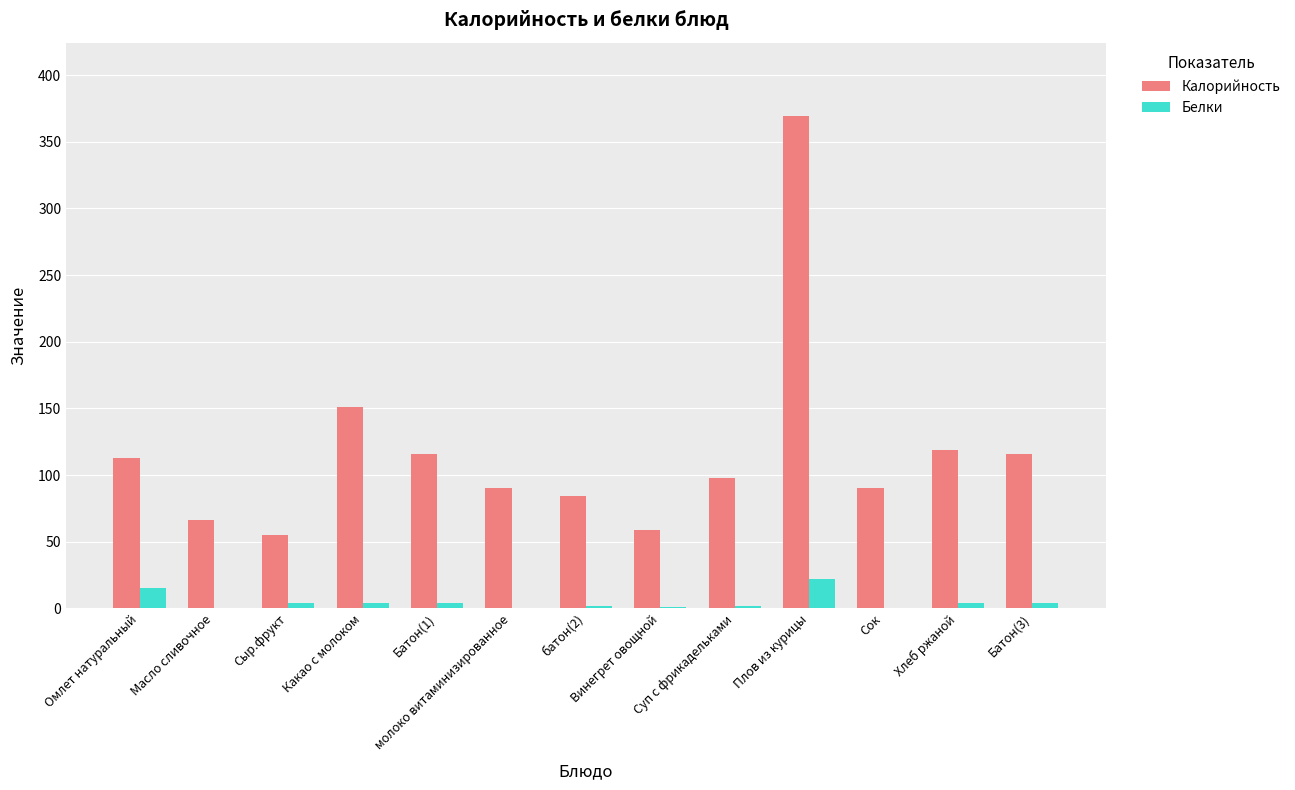

What is the highest value of the Белки series?

22